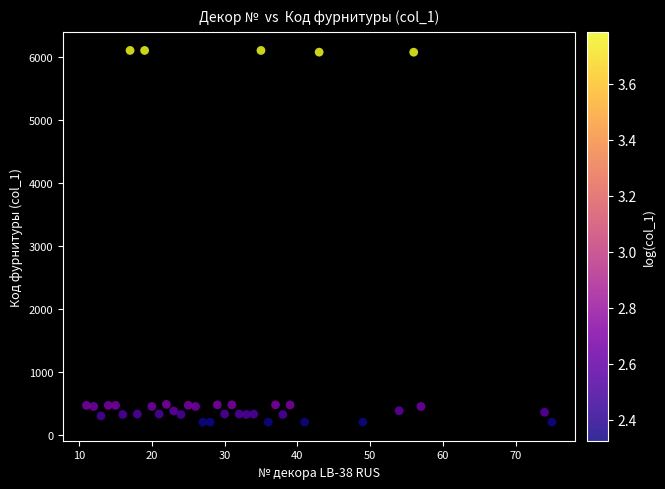

What is the range of Y values (max minus min)?

5902